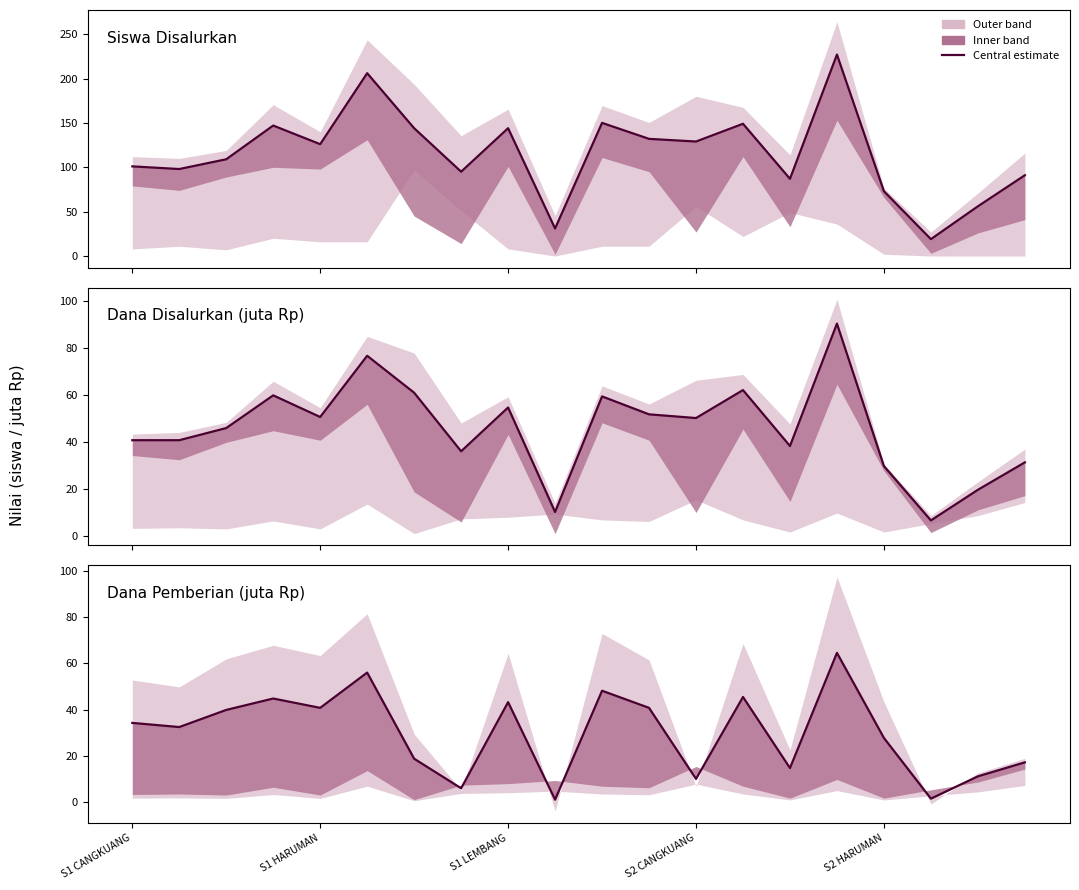

What is the label of the 11th point from the right?

9